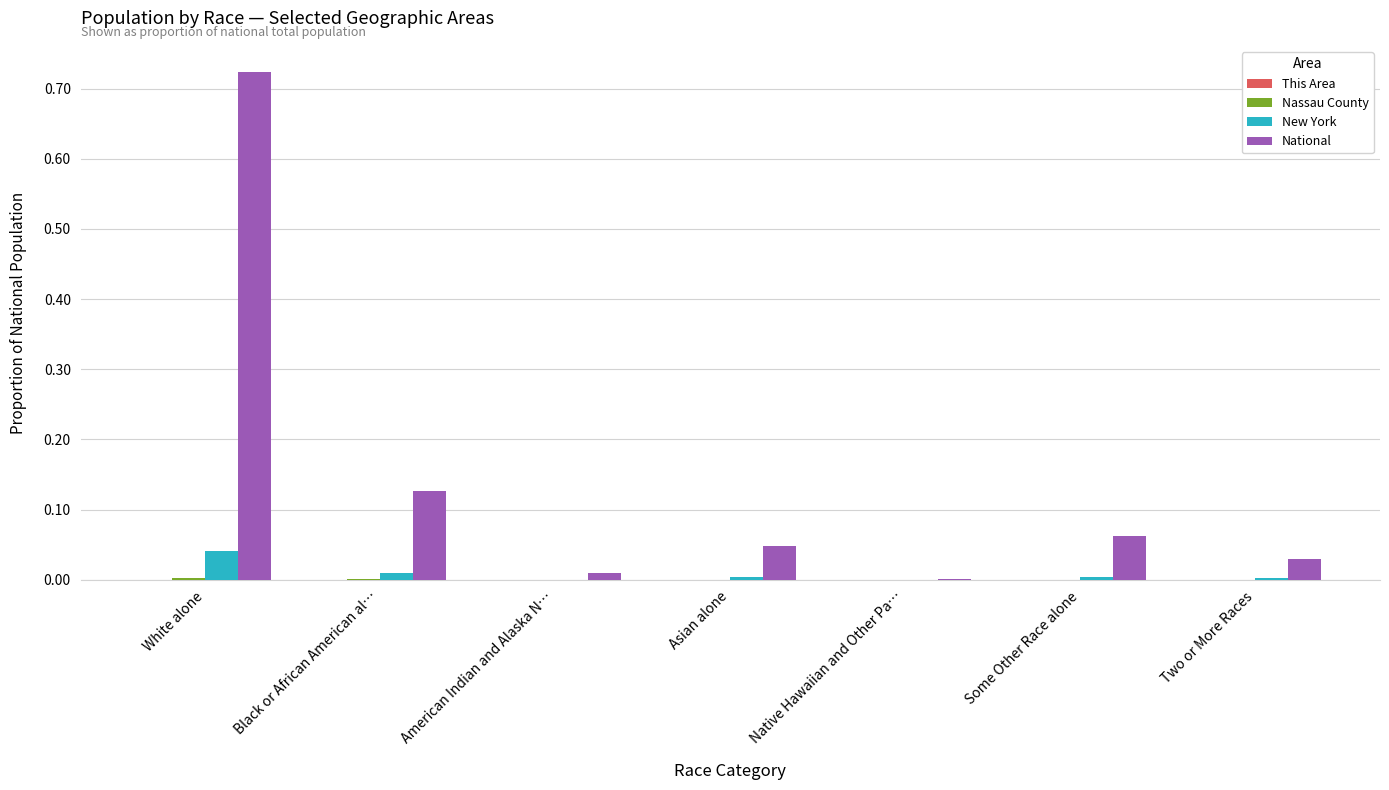

At which category does the chart reach its peak across all series?

White alone